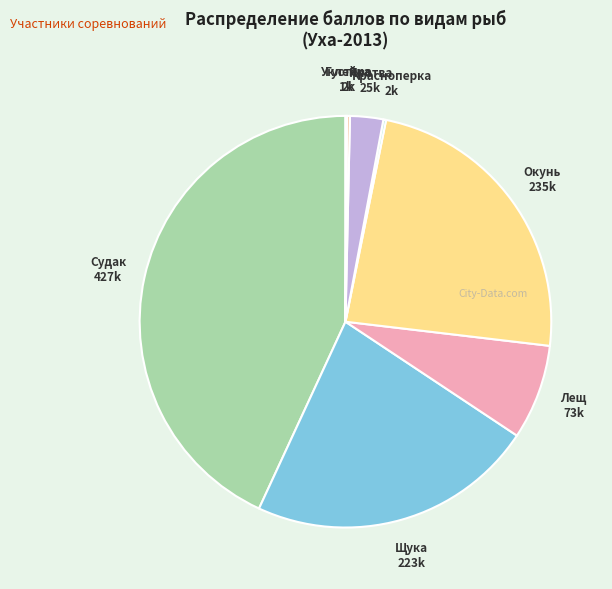

Which category has the smallest portion of the pie?

Уклейка